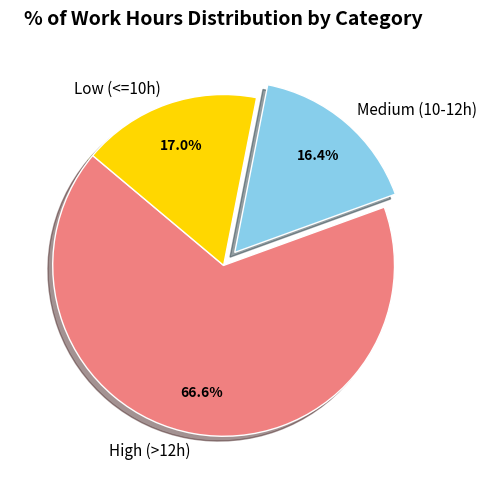

Which has a higher value, High (>12h) or Medium (10-12h)?

High (>12h)